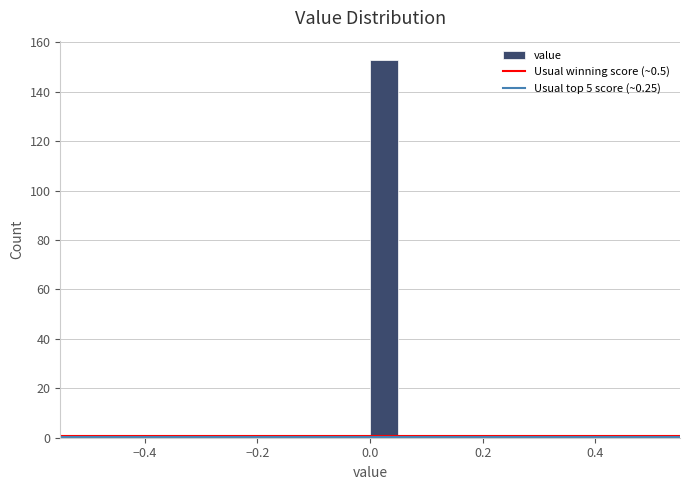

Read against the x-axis, roughly where is the centre of the tallest bar?

0.02